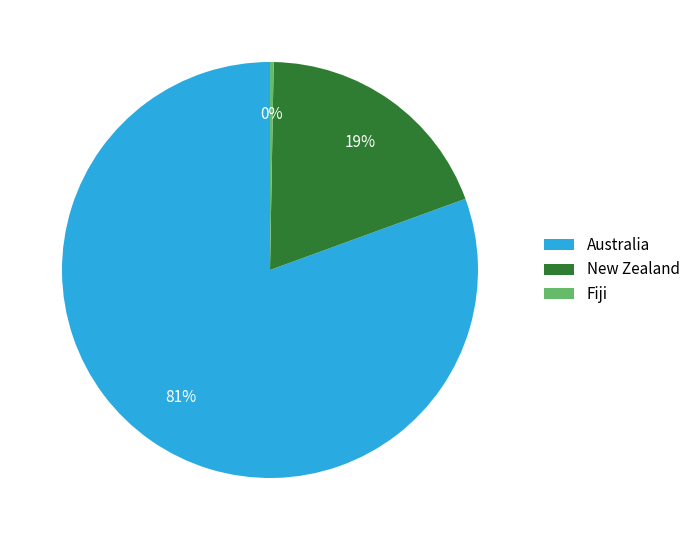

How many segments does this pie chart have?

3